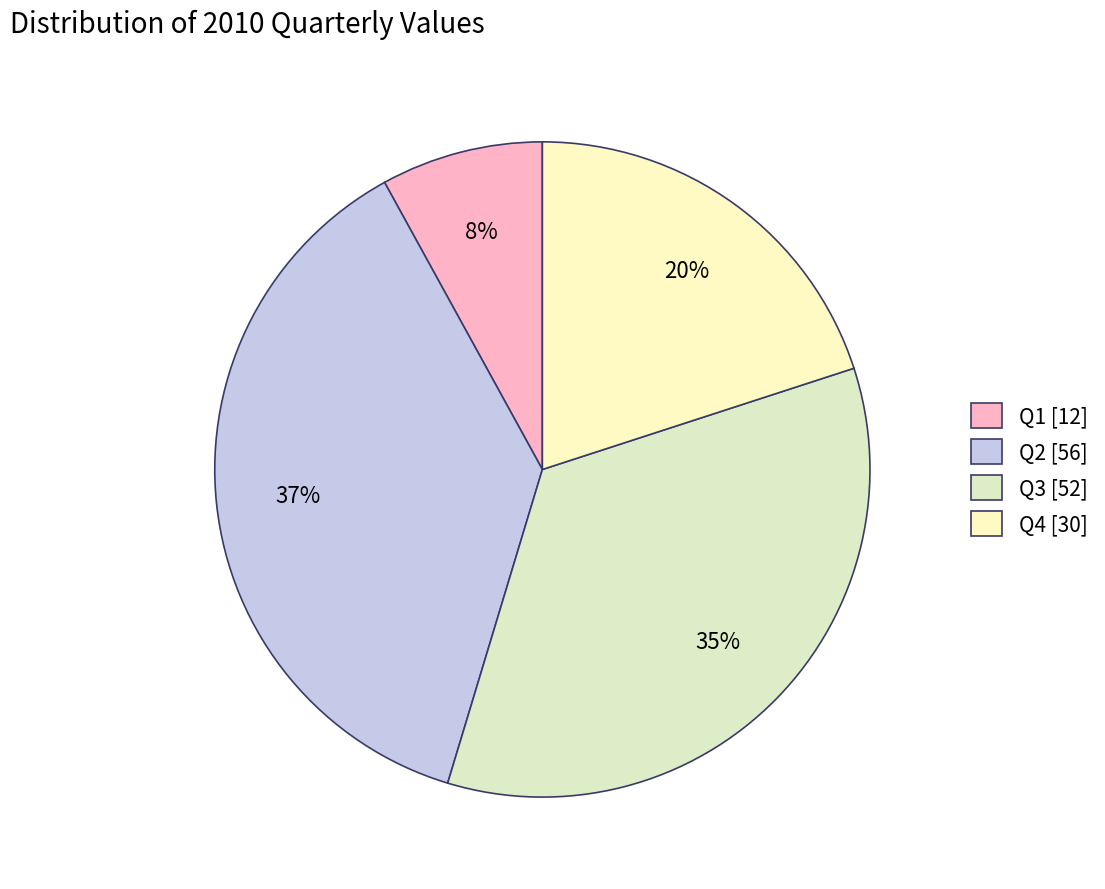

Which category has the biggest portion of the pie?

Q2